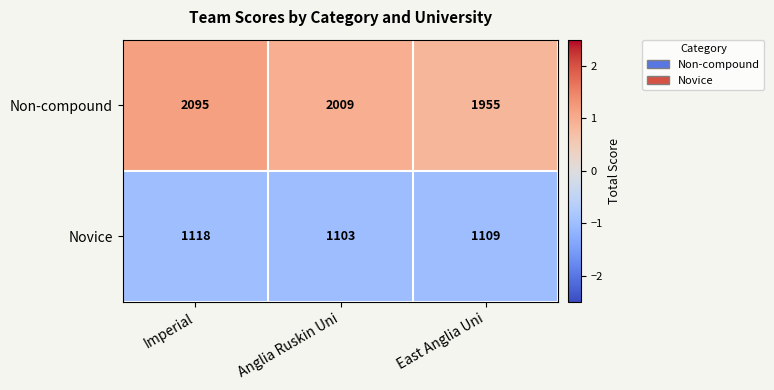

Is it true that Non-compound equals 819 at Imperial?

False